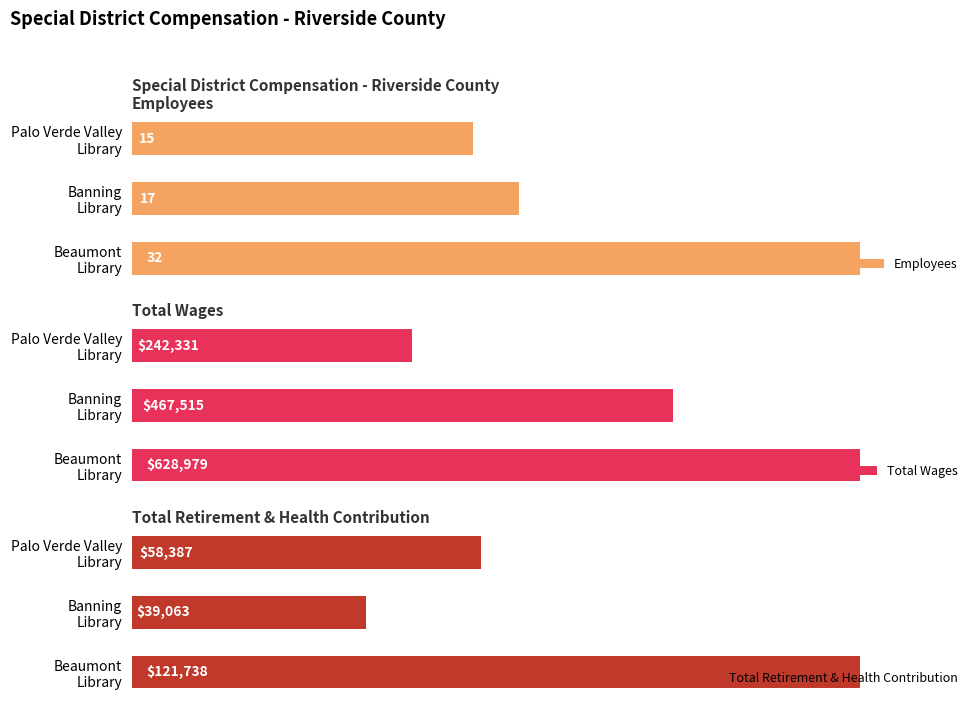

Rank the categories by Total Wages value from lowest to highest.

Palo Verde Valley
Library, Banning
Library, Beaumont
Library